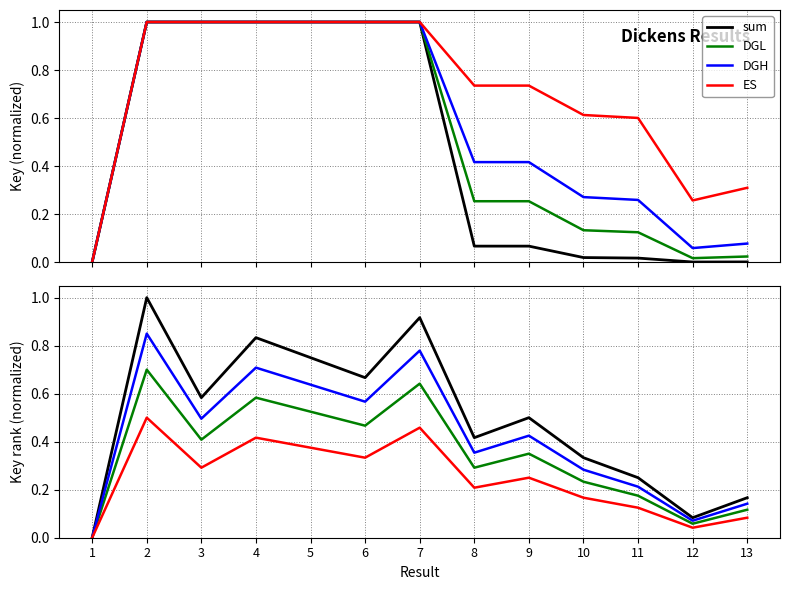

What is the value of the DGL point at the 8th from the left?

0.3